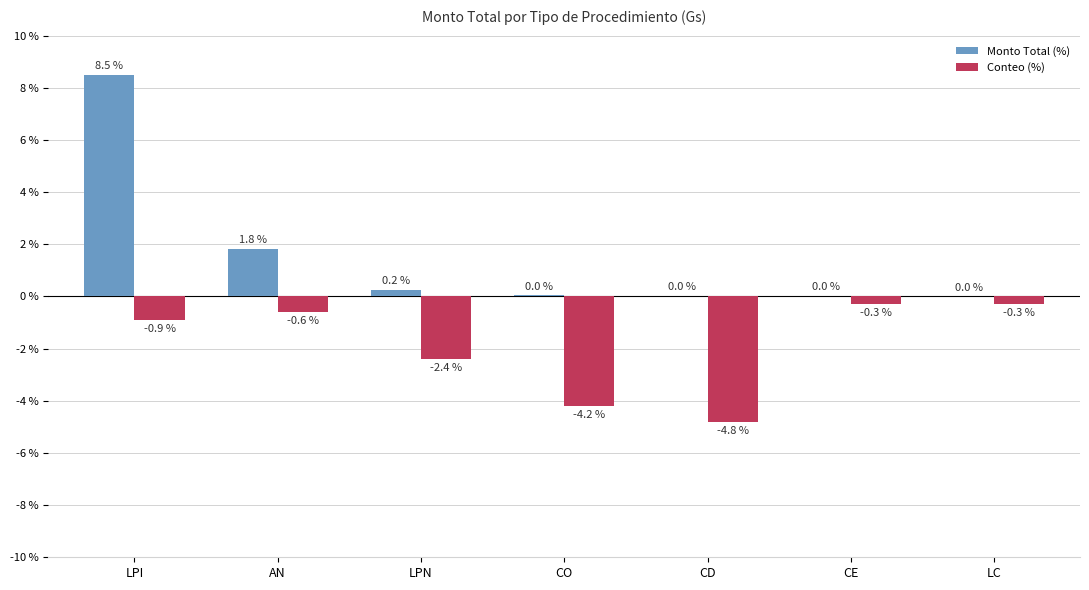

At which category does the chart reach its peak across all series?

LPI